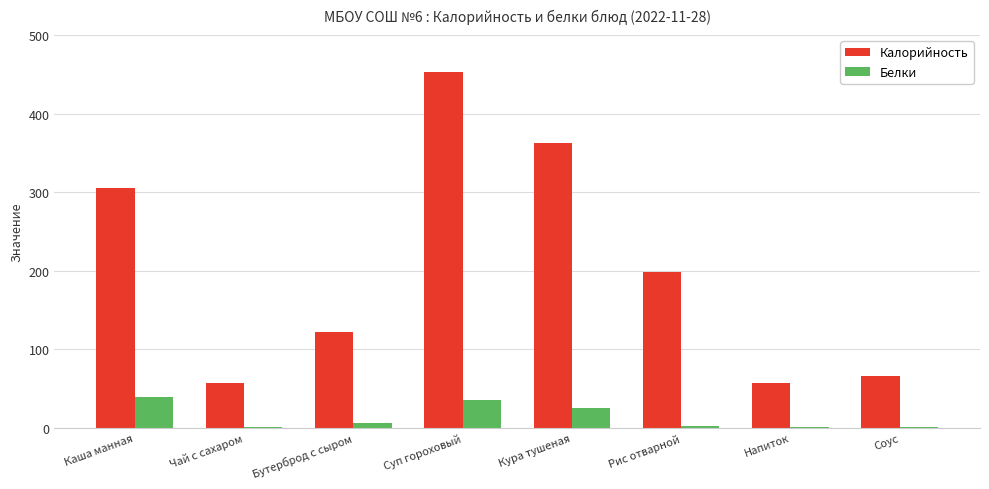

What value does the Калорийность series have at Каша манная?

305.5